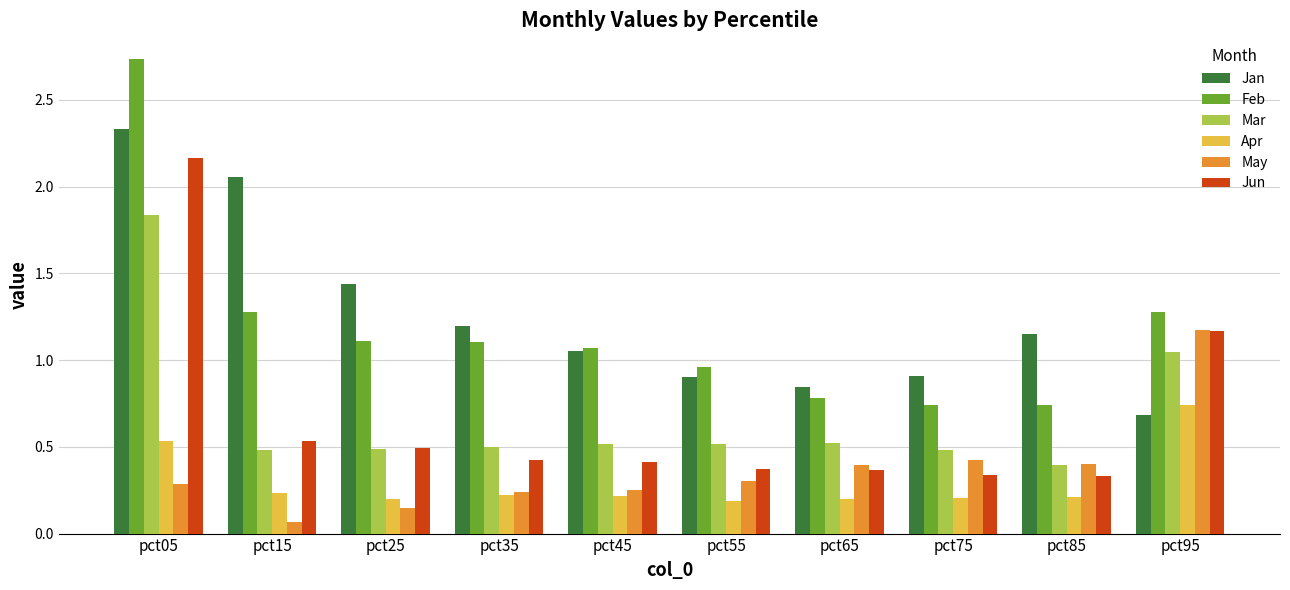

Which series has the largest range (max minus min)?

Feb